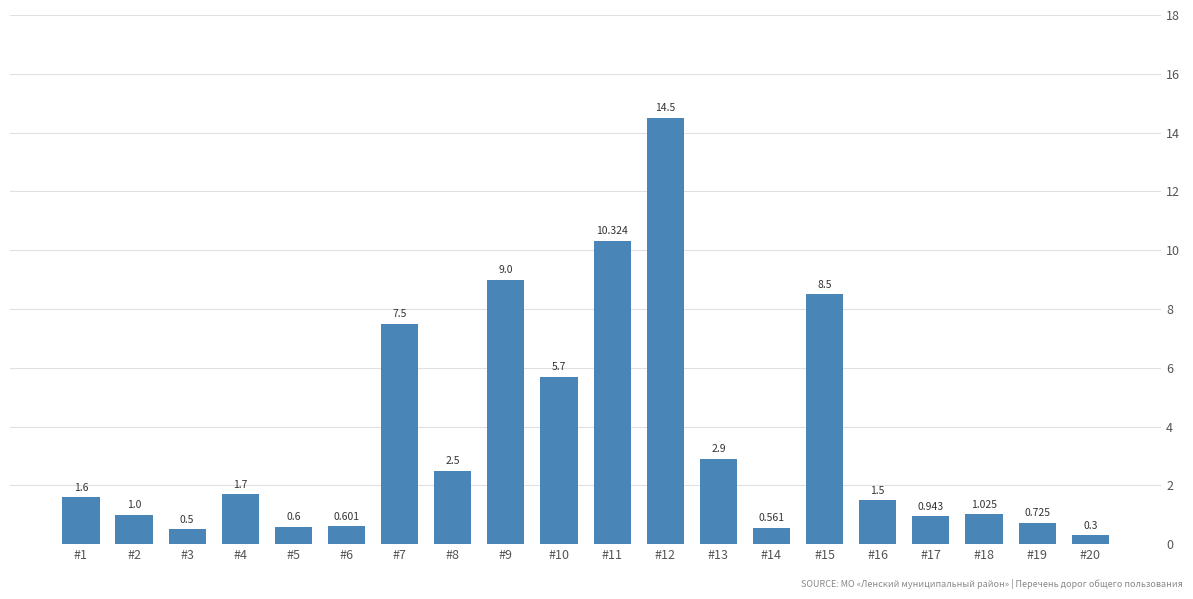

Rank the categories by value from highest to lowest.

#12, #11, #9, #15, #7, #10, #13, #8, #4, #1, #16, #18, #2, #17, #19, #6, #5, #14, #3, #20